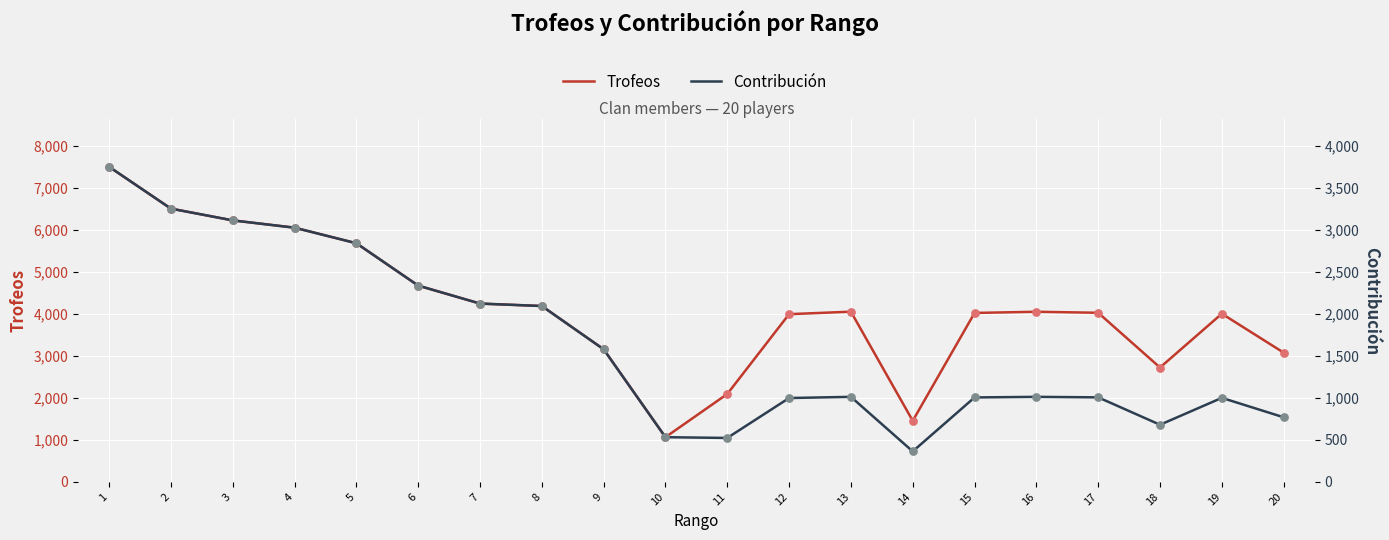

Which series has the largest total across all categories?

Trofeos